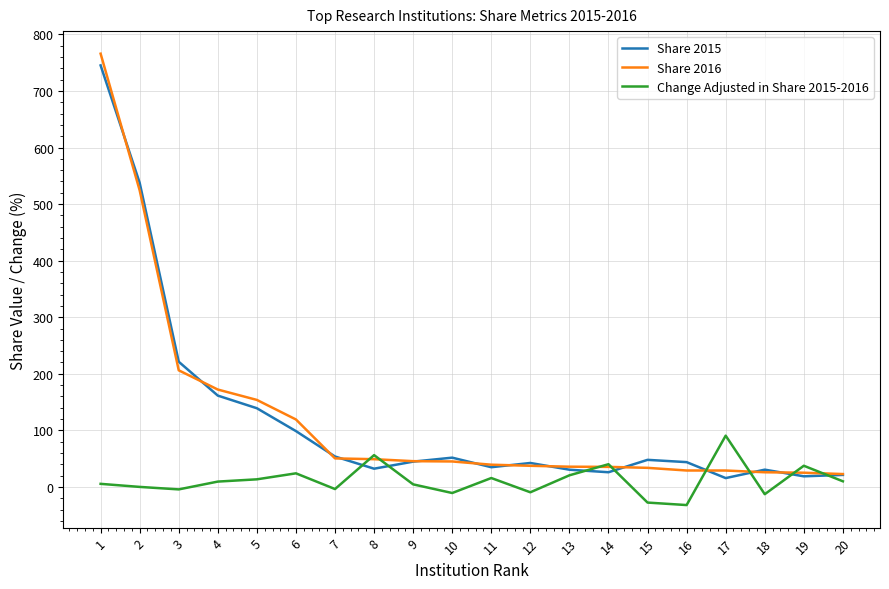

The Change Adjusted in Share 2015-2016 series shows 9.9 at 20. True or false?

True